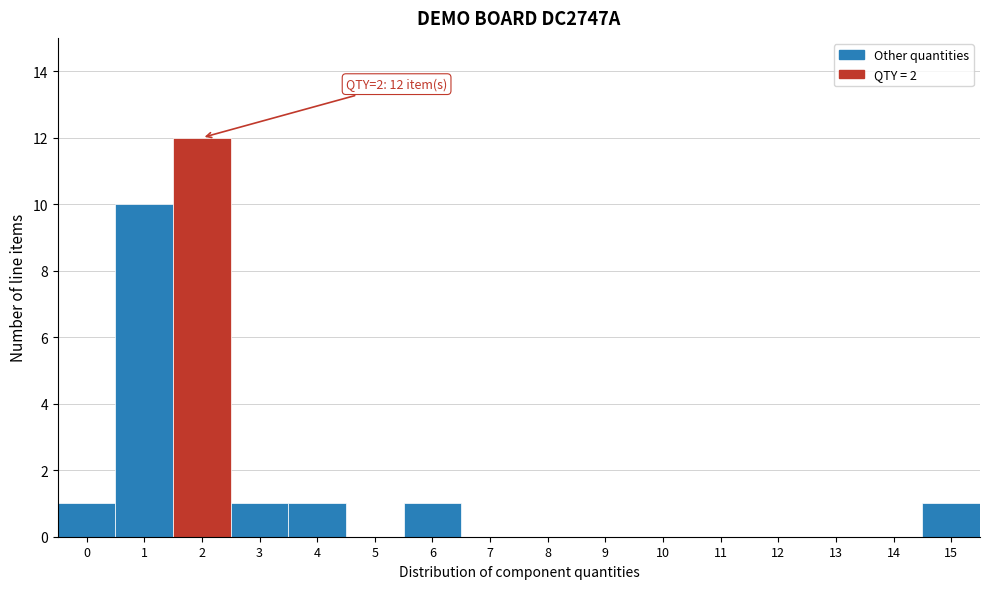

Reading left to right, transcribe all the data shown in this chart.

0=1	1=10	2=12	3=1	4=1	5=0	6=1	7=0	8=0	9=0	10=0	11=0	12=0	13=0	14=0	15=1